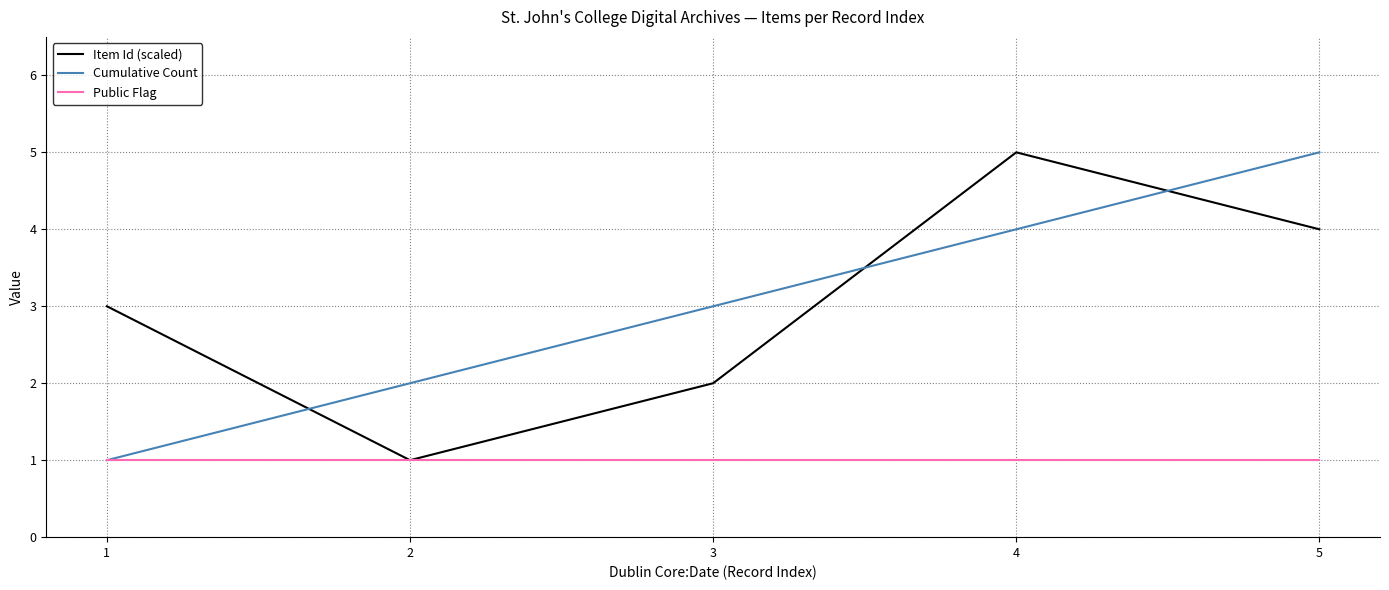

True or false: Cumulative Count has a value of 5 at 3.

False